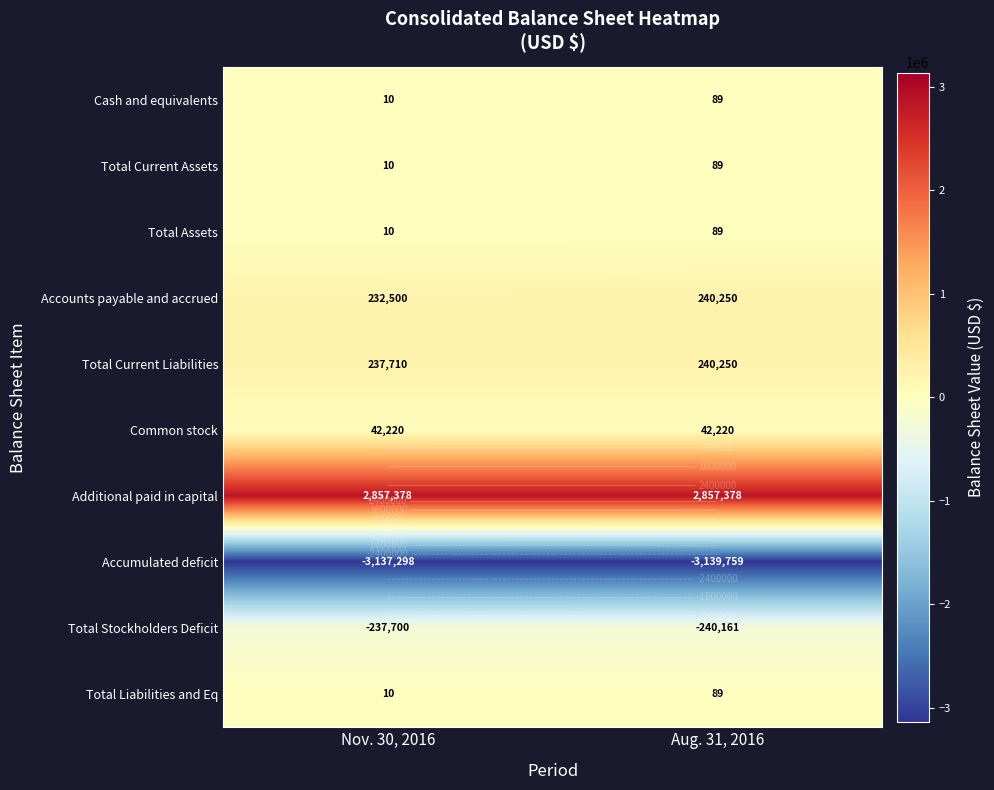

Count the Total Current Assets values in the range 10 to 89.

2